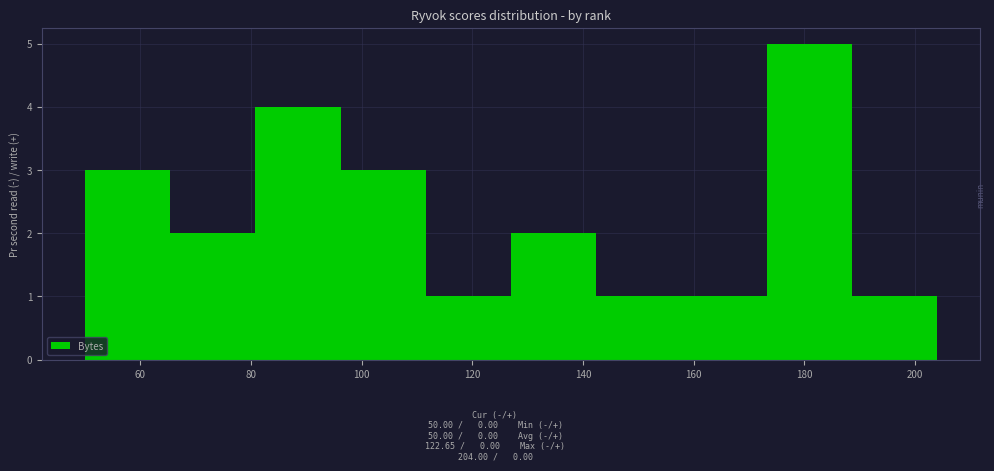

Reading left to right, transcribe this chart: for each bar, give the range it covers on the x-axis and its height. Neither the bar edges nor the heights are printed on the chart, so give them approximately, as read against the axes.

50.0 to 65.4: 3
65.4 to 80.8: 2
80.8 to 96.2: 4
96.2 to 111.6: 3
111.6 to 127.0: 1
127.0 to 142.4: 2
142.4 to 157.8: 1
157.8 to 173.2: 1
173.2 to 188.6: 5
188.6 to 204.0: 1